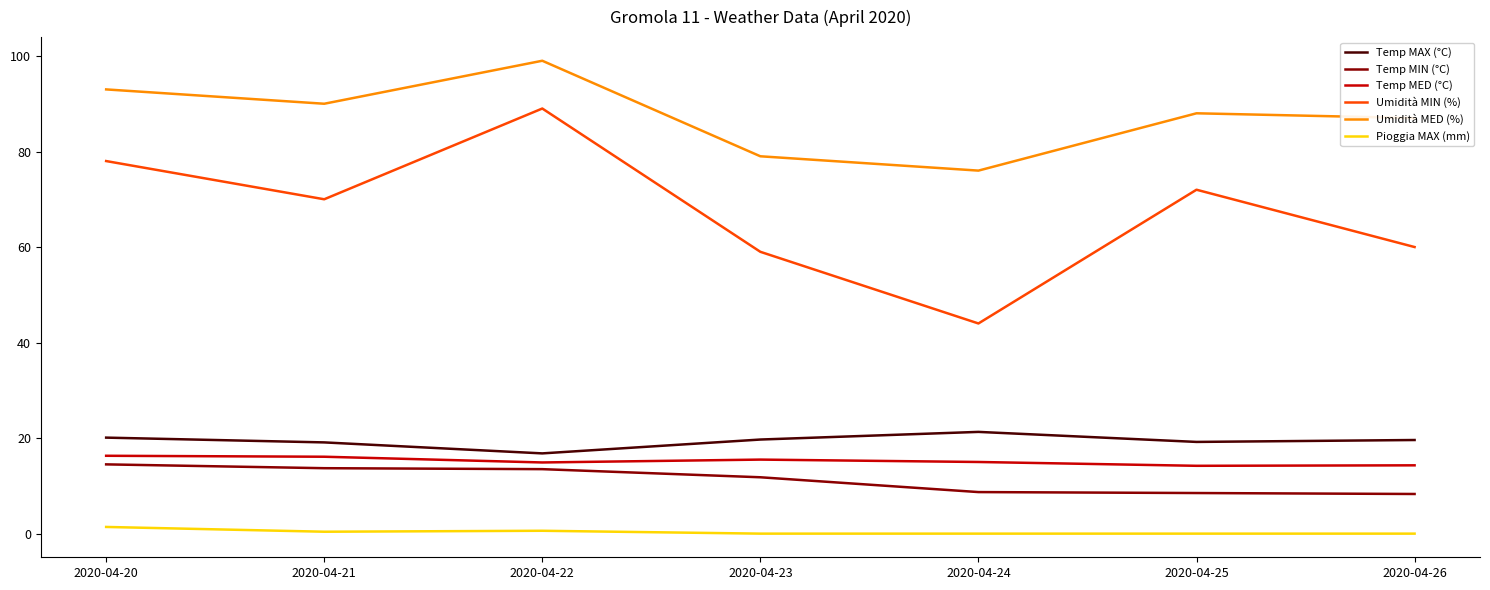

At which category is the sum across all series the highest?

2020-04-22